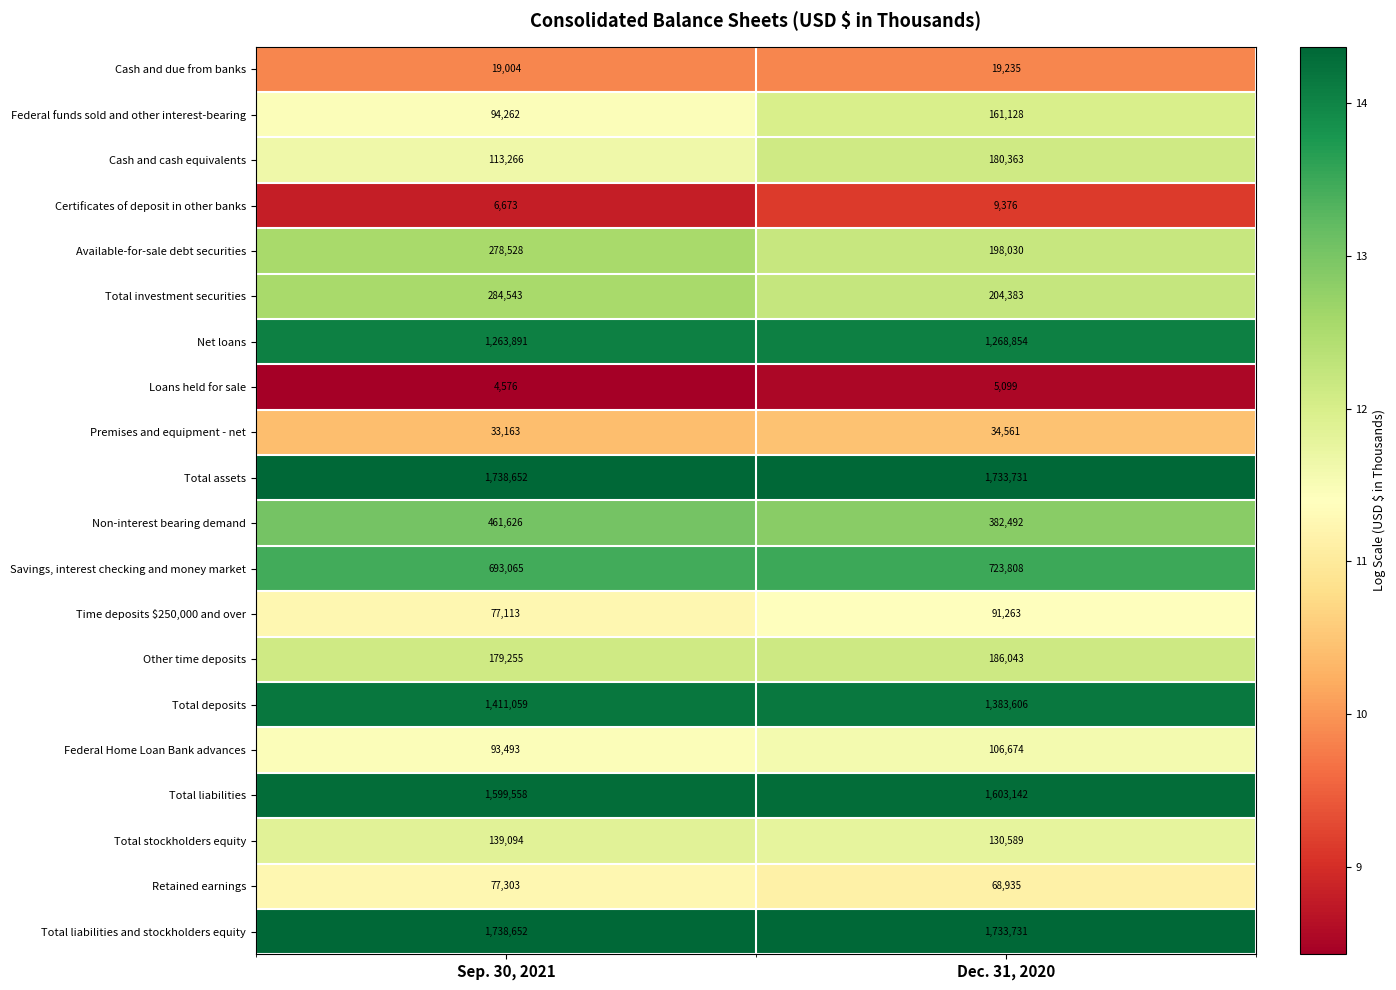

Which series changed the most between Sep. 30, 2021 and Dec. 31, 2020?

Available-for-sale debt securities